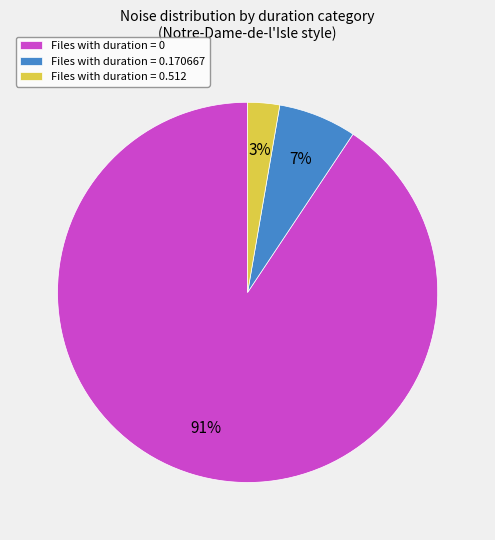

What is the smallest slice in the pie chart?

Files with duration = 0.512